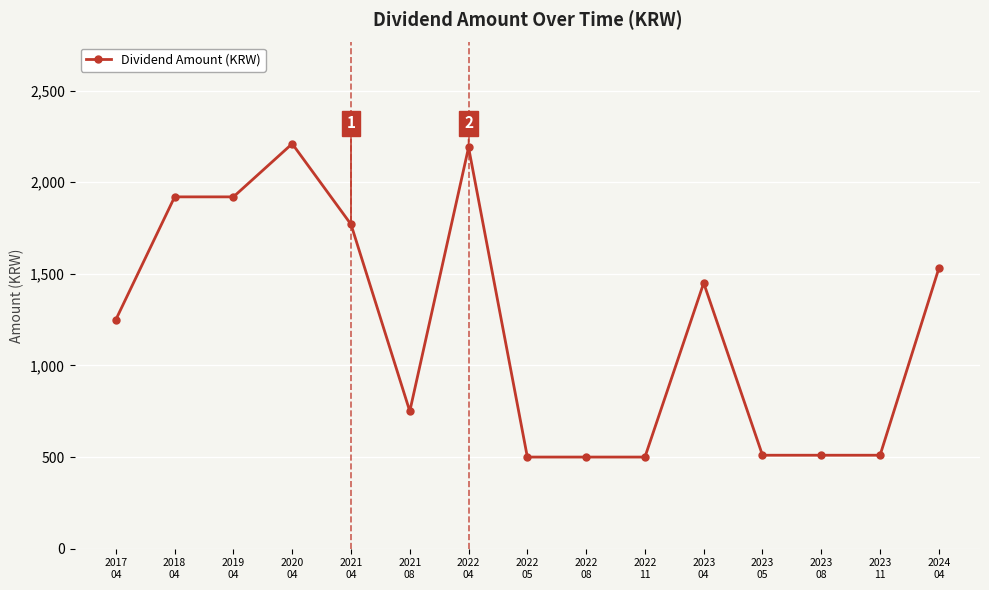

Approximately how many times larger is the value at 2020
04 compared to 2023
04?

1.5